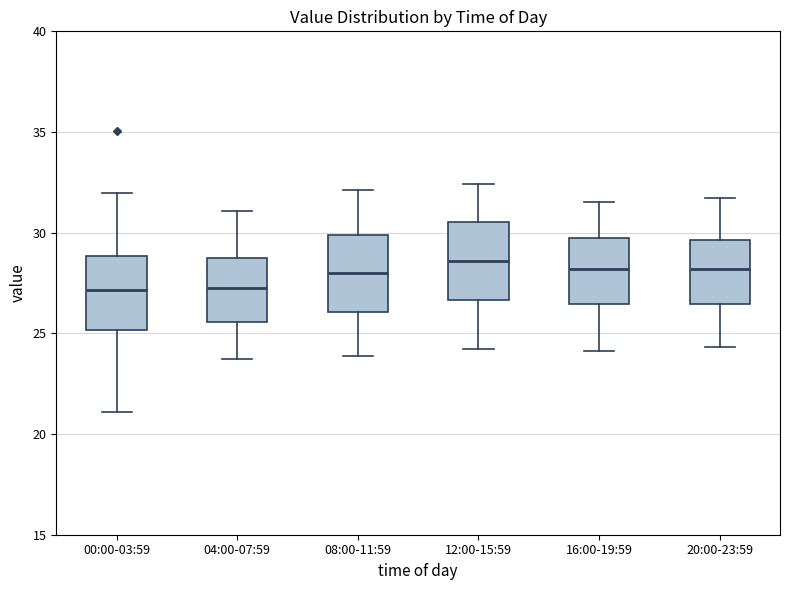

Where does the median line of the box for 08:00-11:59 sit on the y-axis? The values are not printed on the chart, so give them approximately, as read against the axis.

28.0